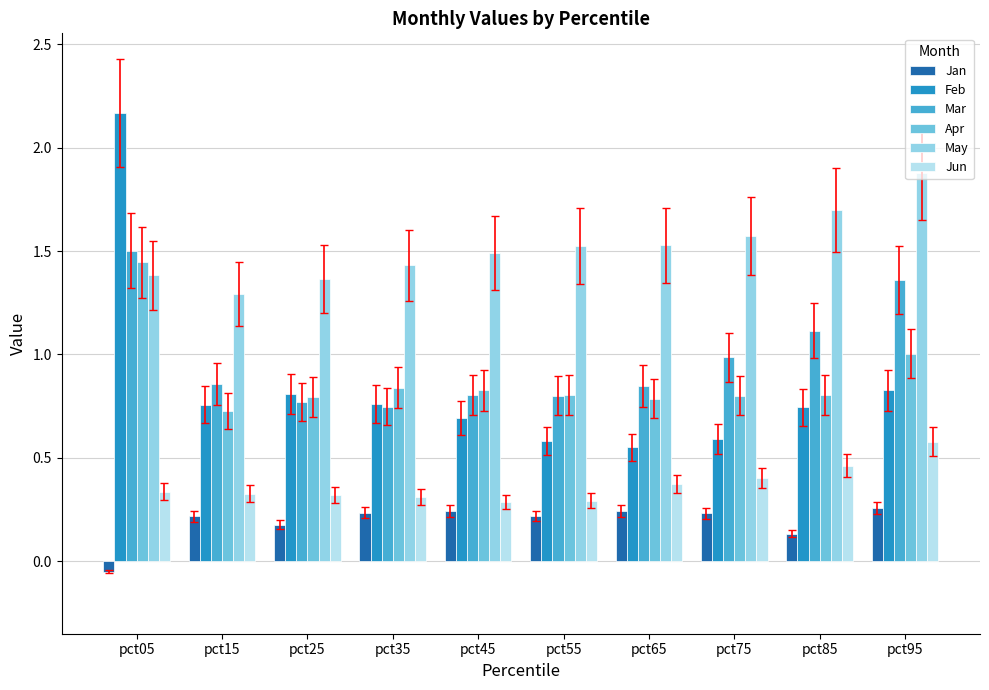

Which series changed the most between pct05 and pct45?

Feb